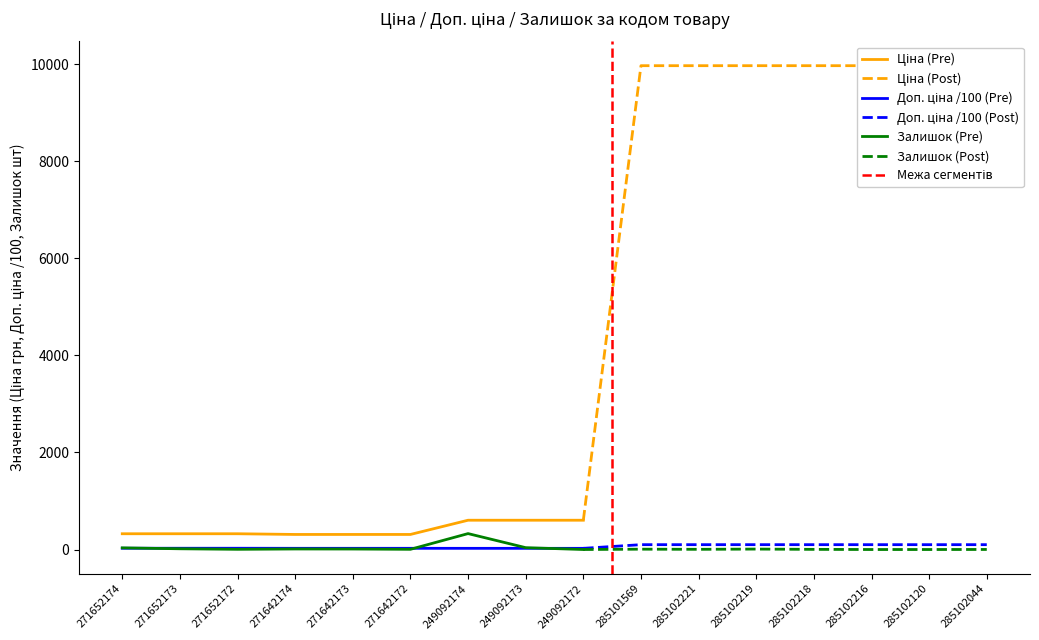

At how many categories does at least one series exceed 5100?

7